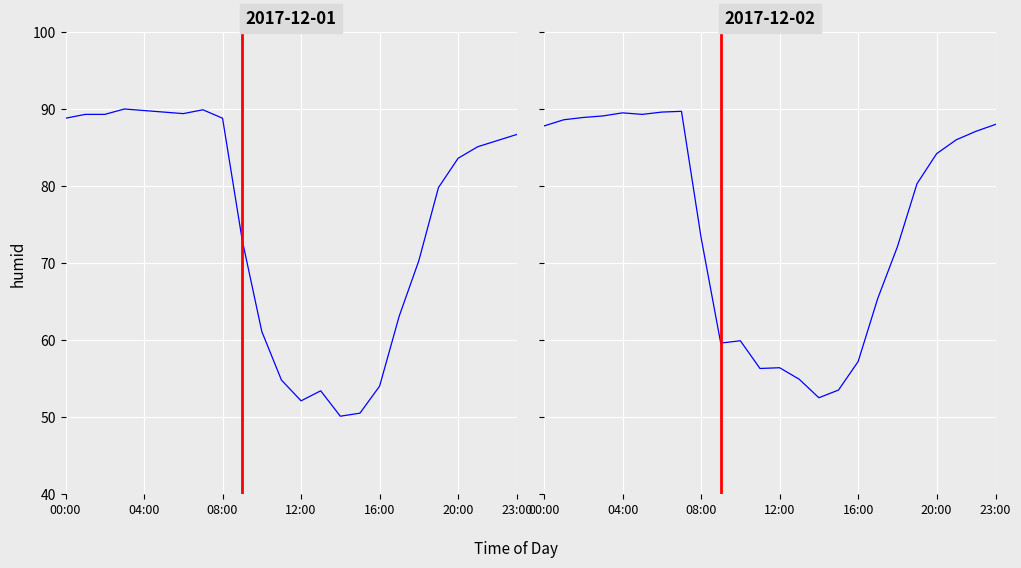

How many values in the 2017-12-01 series are below 85?

12